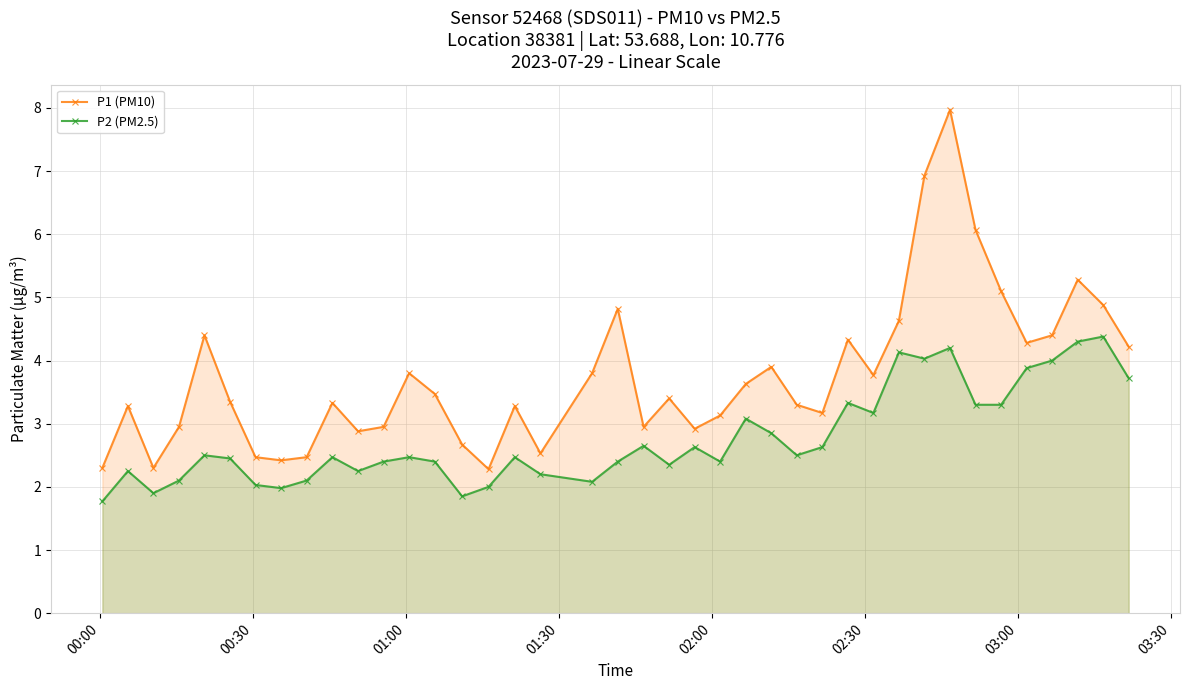

True or false: P2 (PM2.5) and P1 (PM10) cross at least once.

False